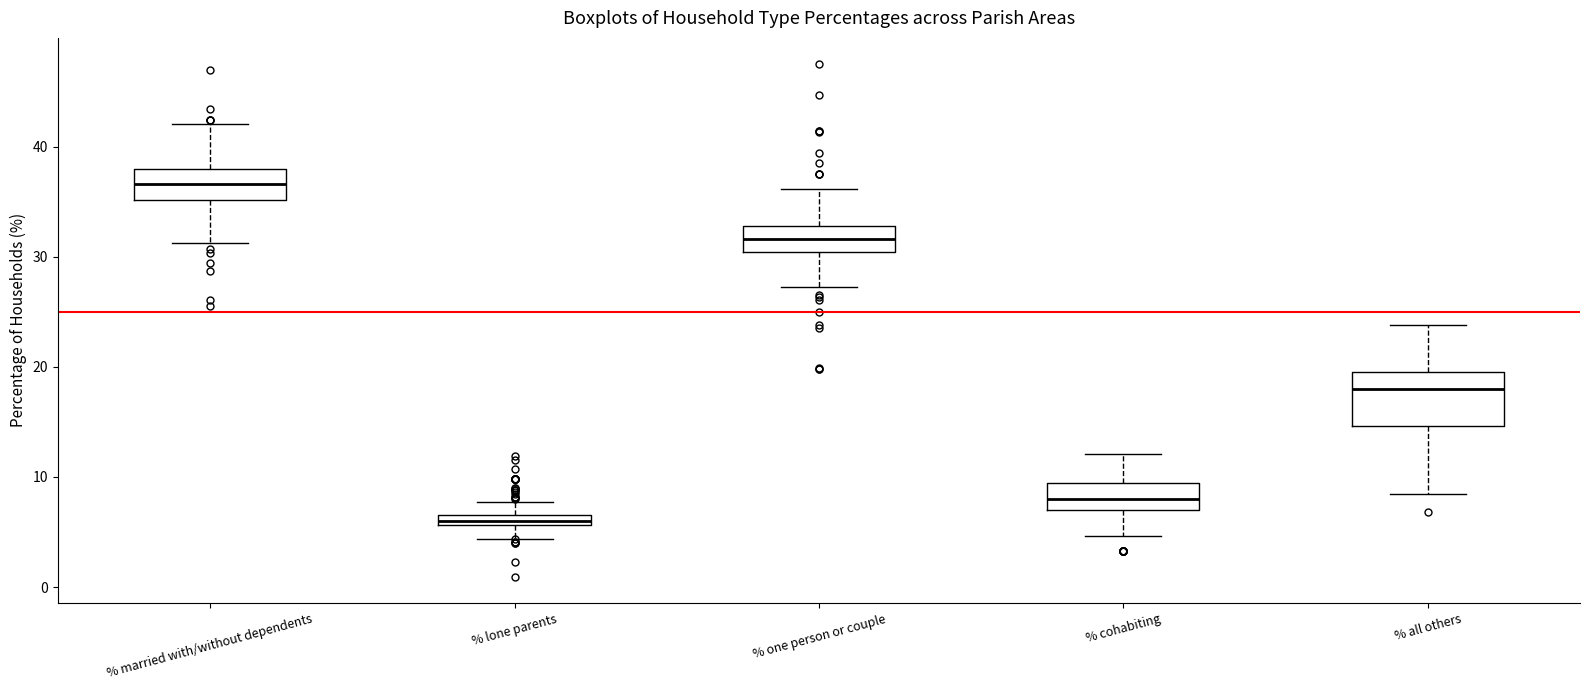

Which box has the highest median line?

% married with/without dependents